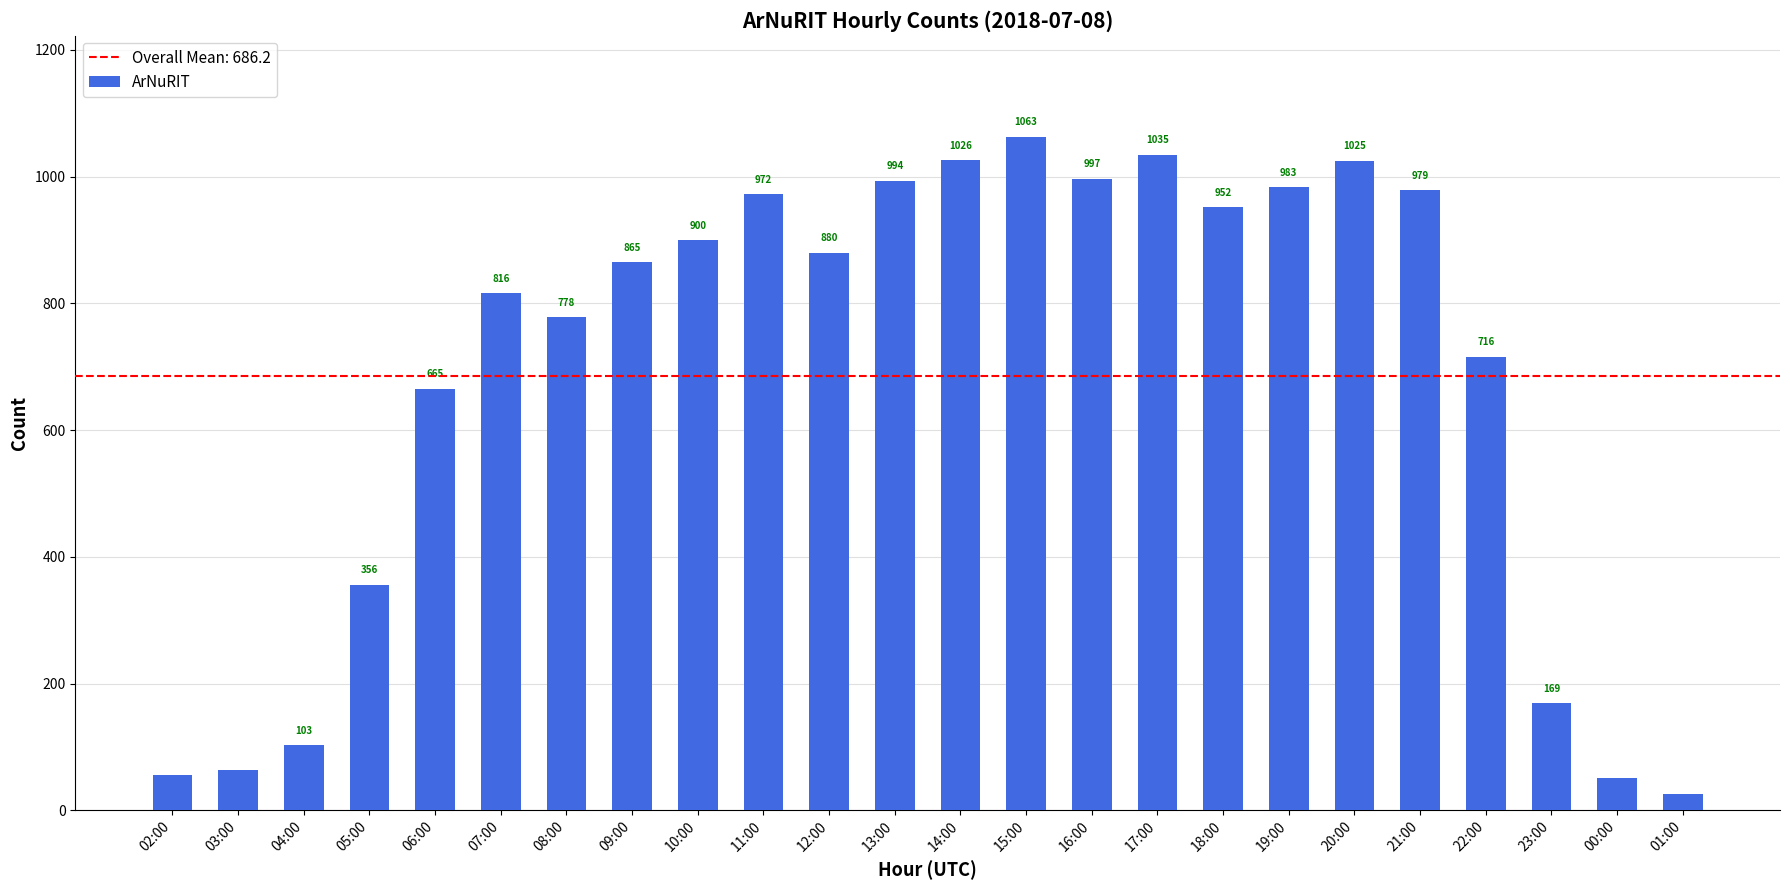

Which category has the lowest value across all series?

01:00